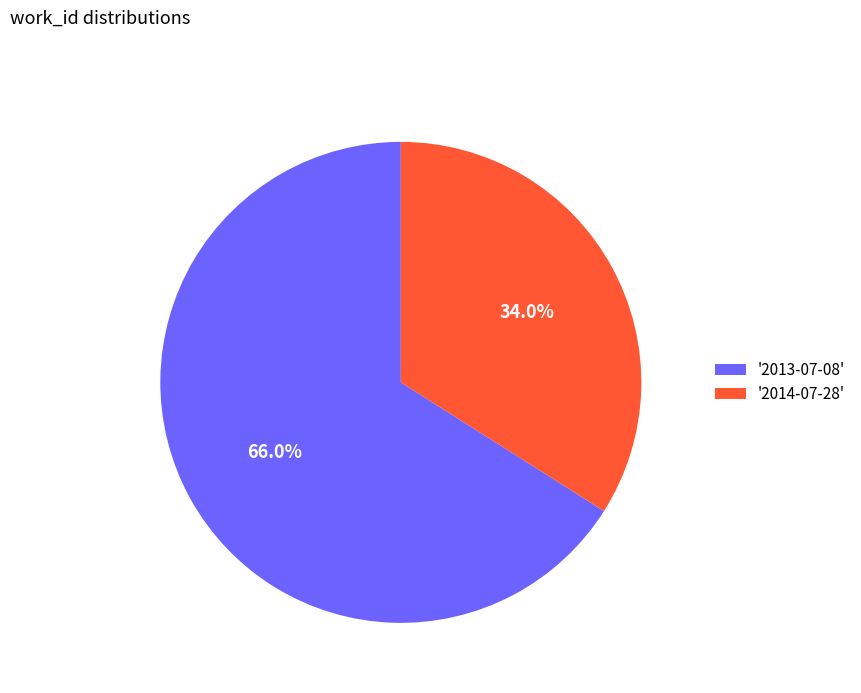

Is there a majority slice in this chart?

Yes